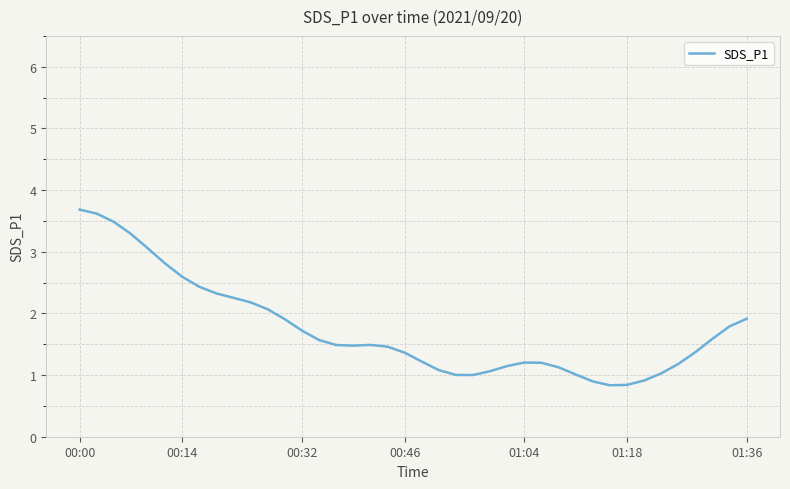

What is the difference between the maximum and minimum values?

2.8